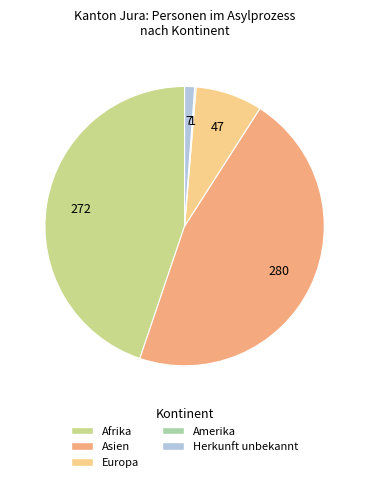

Which category has the biggest portion of the pie?

Asien